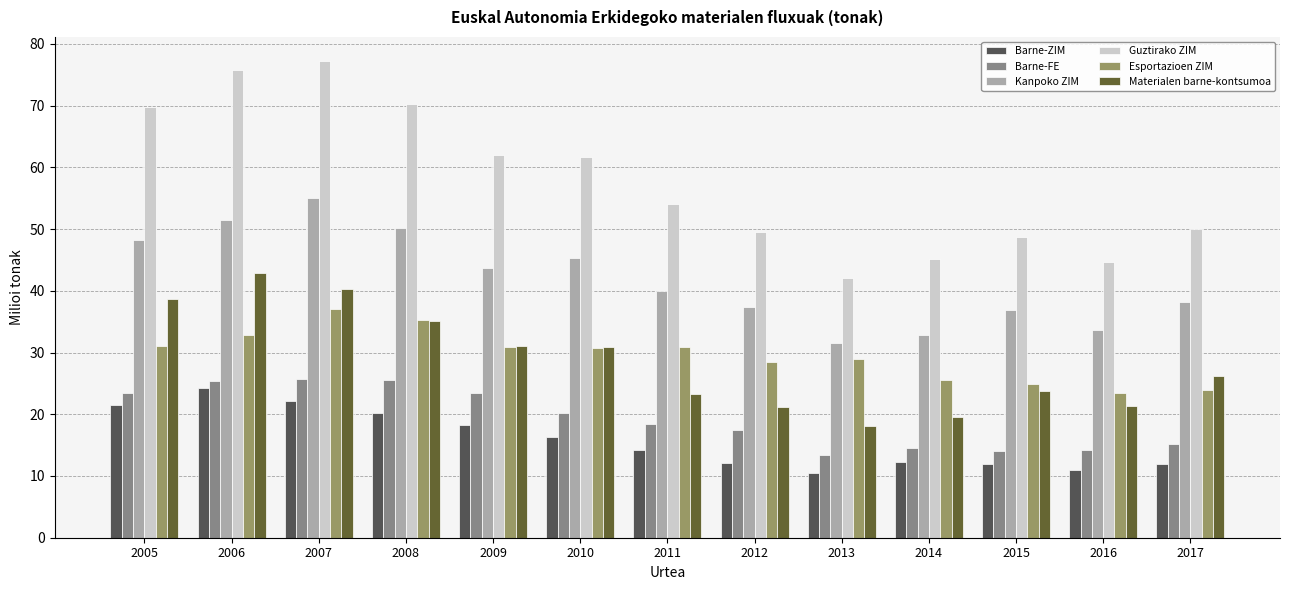

Between 2009 and 2011, which series saw the biggest shift?

Guztirako ZIM